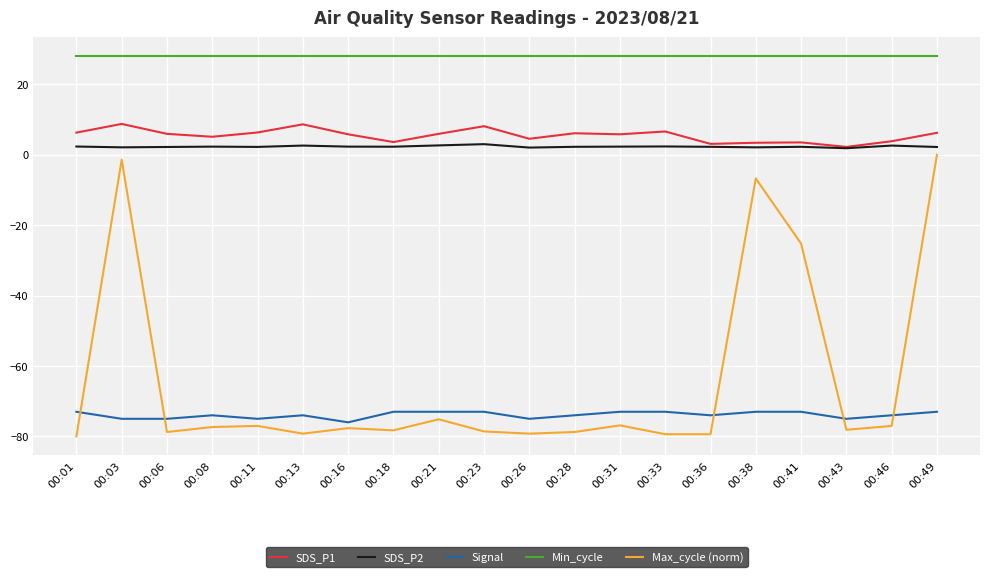

Rank the series at 00:01 from lowest to highest value.

Max_cycle (norm), Signal, SDS_P2, SDS_P1, Min_cycle